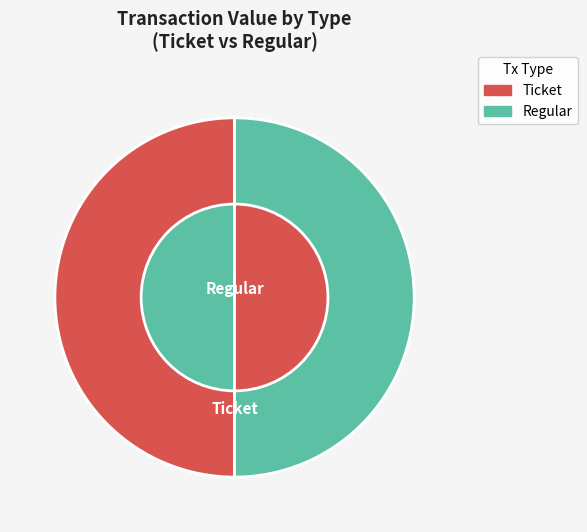

Which slice is the largest?

Ticket (io=1)